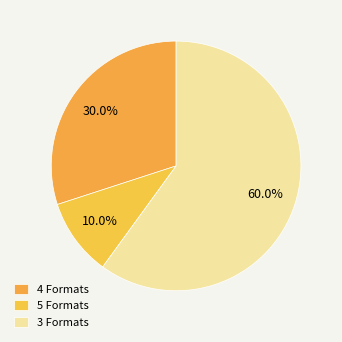

Which slice is the largest?

3 Formats